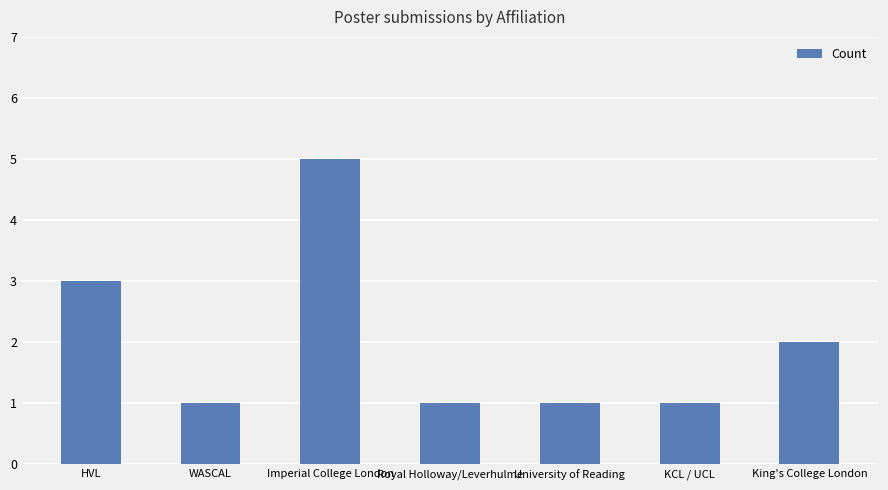

Which label corresponds to the largest value in the chart?

Imperial College London